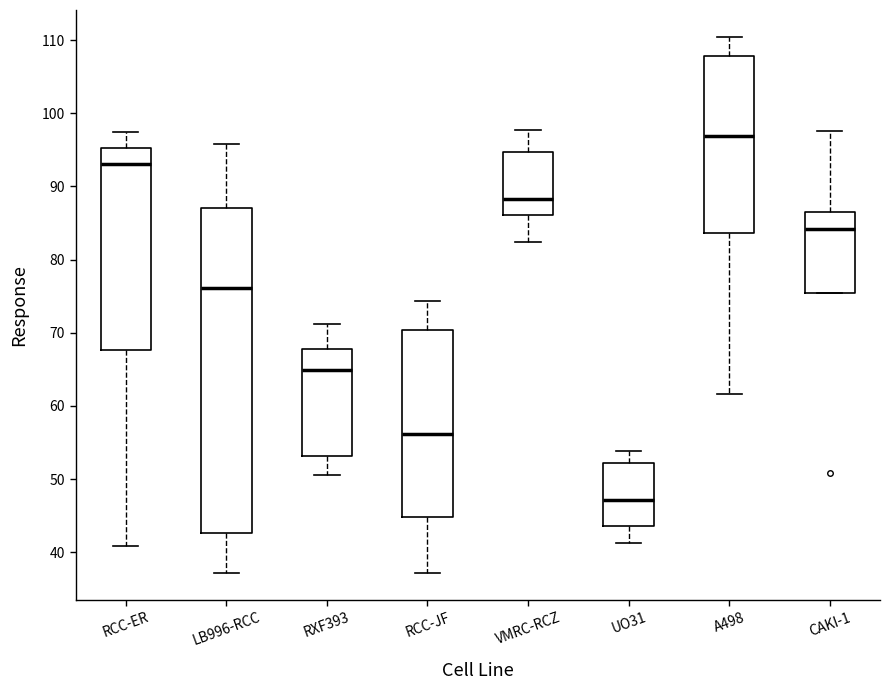

Where does the median line of the box for A498 sit on the y-axis? The values are not printed on the chart, so give them approximately, as read against the axis.

97